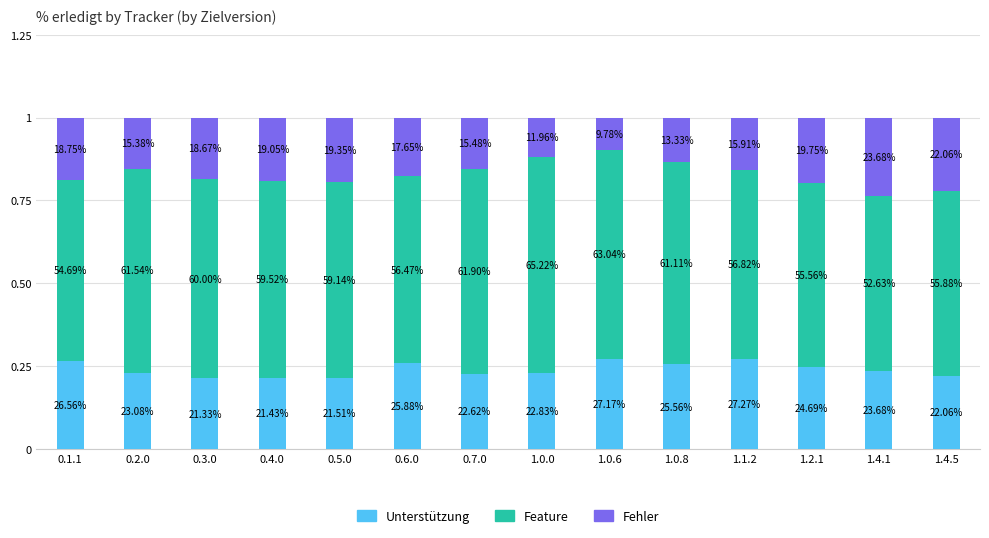

Does the chart contain stacked bars?

Yes